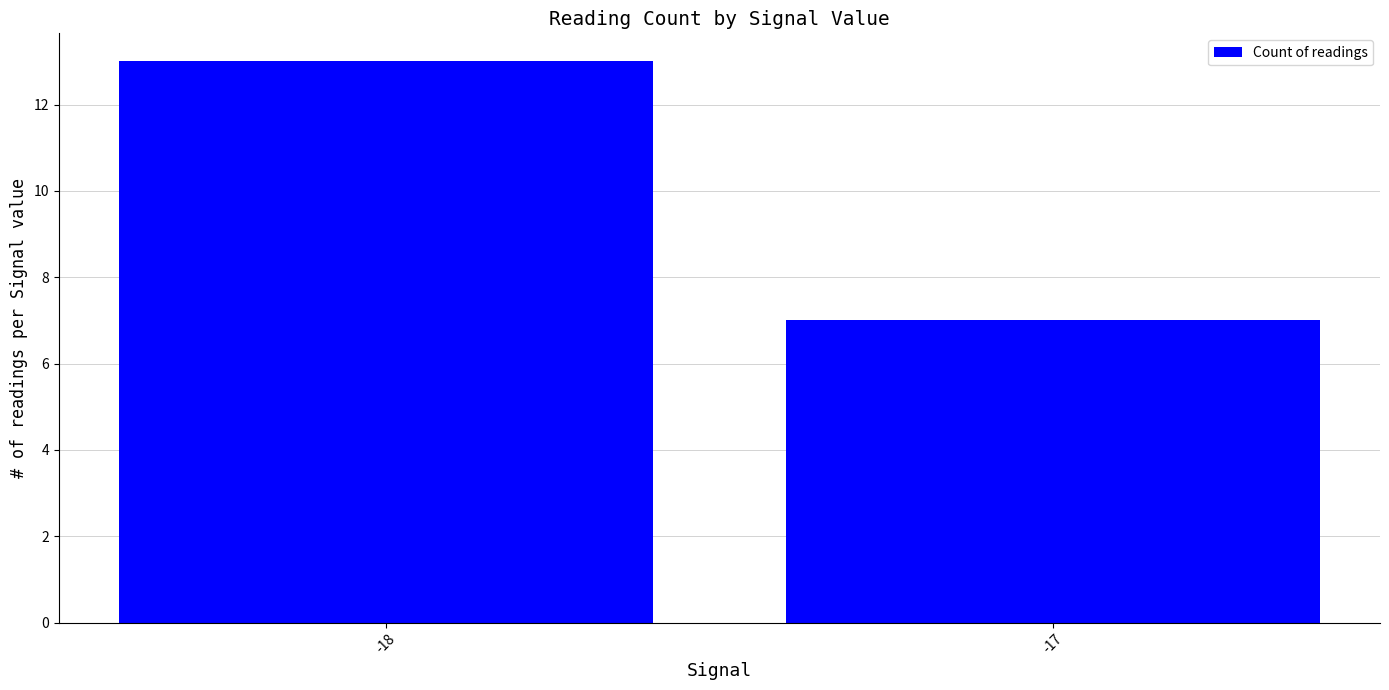

What is the value of the 2nd bar from the left?

7